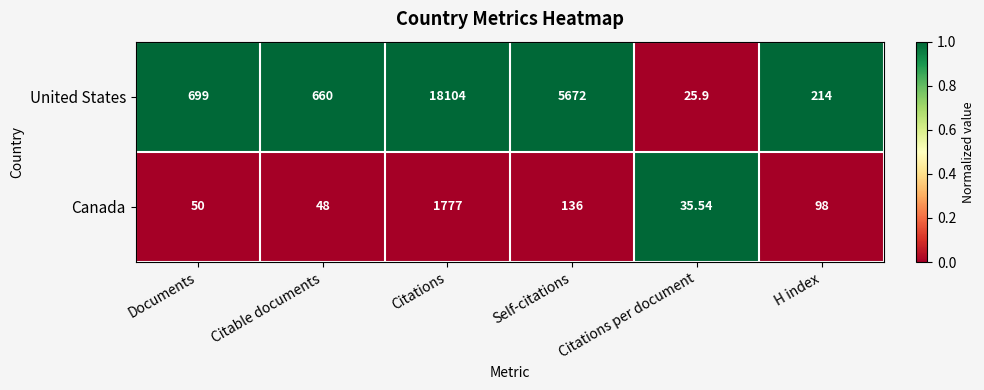

Which series has the largest range (max minus min)?

United States